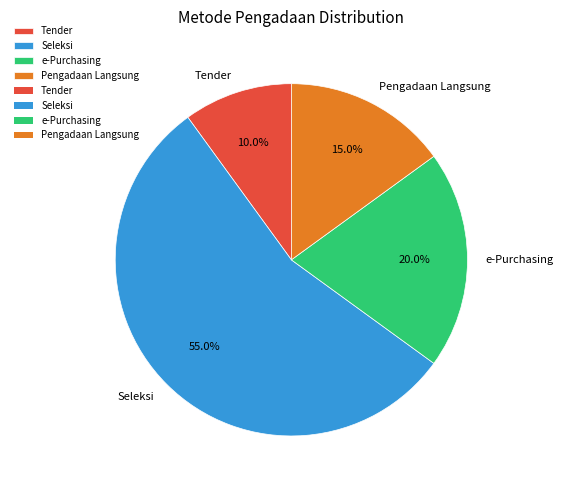

Rank the categories by value from lowest to highest.

Tender, Pengadaan Langsung, e-Purchasing, Seleksi